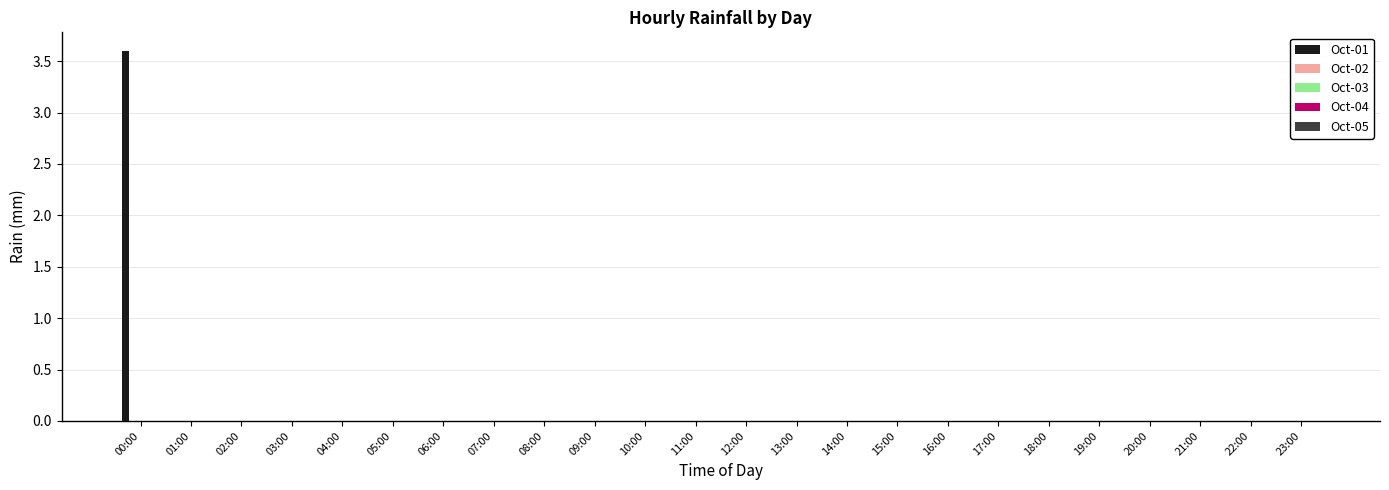

What is the greatest value displayed?

3.6